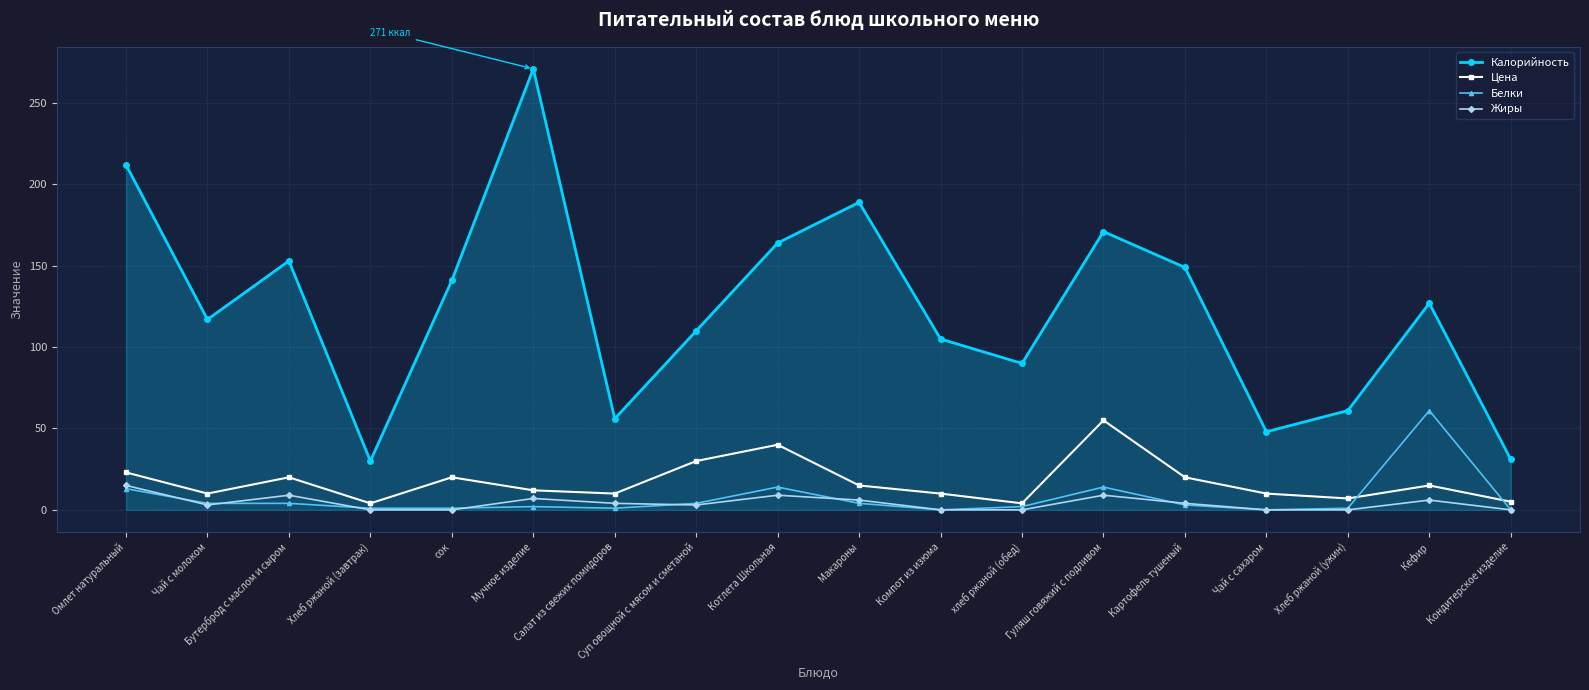

Is the value of Цена at Макароны greater than the value of Жиры at Кефир?

Yes